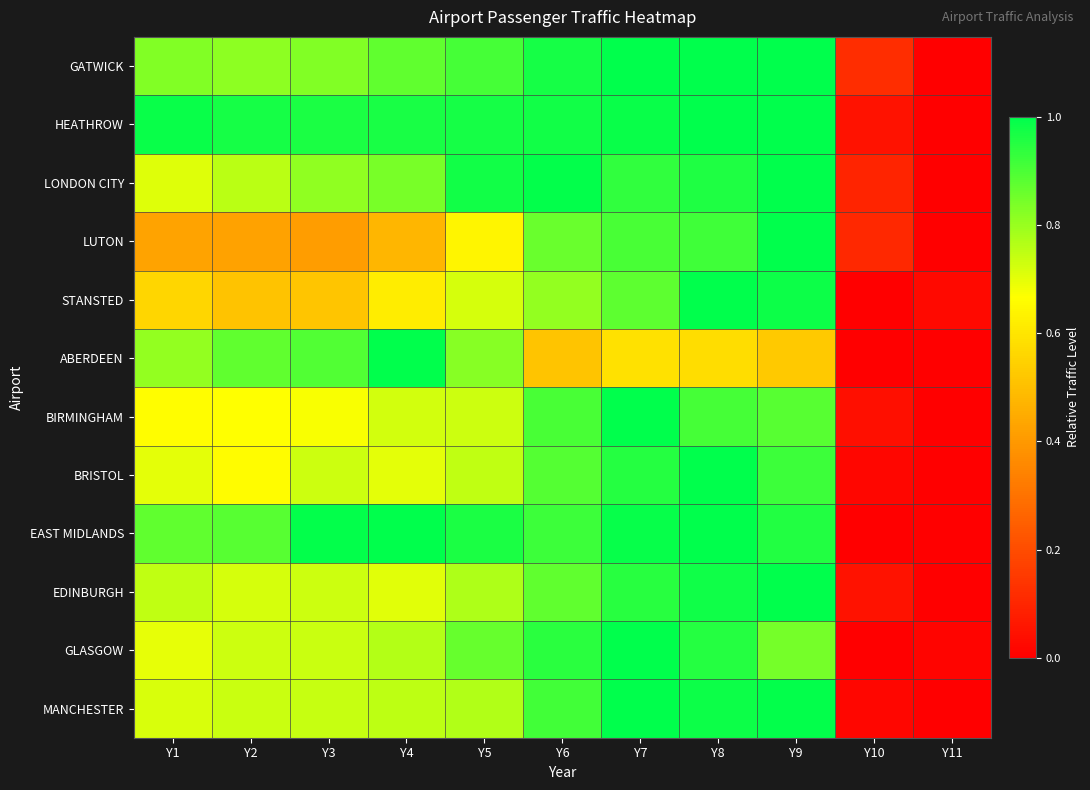

What is the spread (max minus min) of values at Y4?

0.5